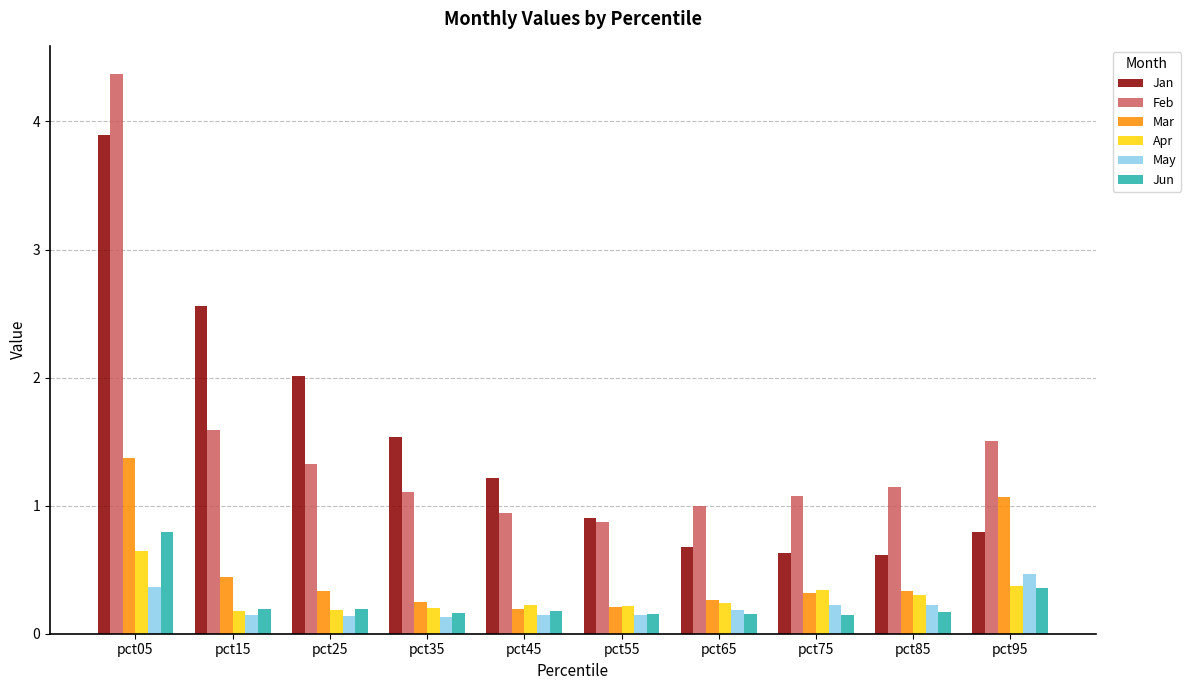

What is the difference between the highest and lowest values at pct55?

0.8